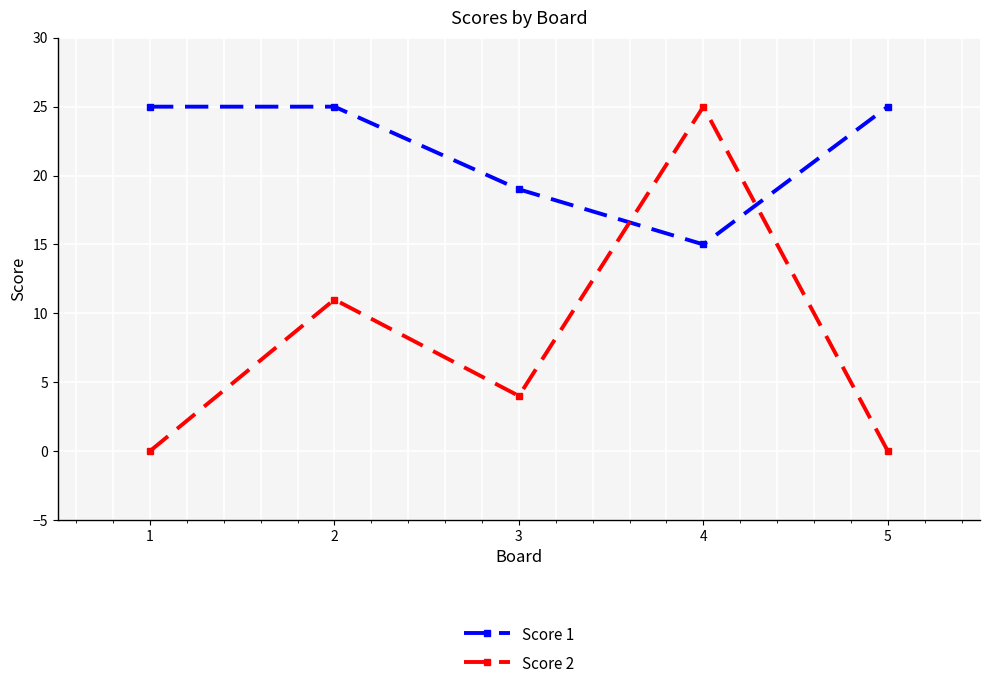

What is the maximum value shown in the chart?

25